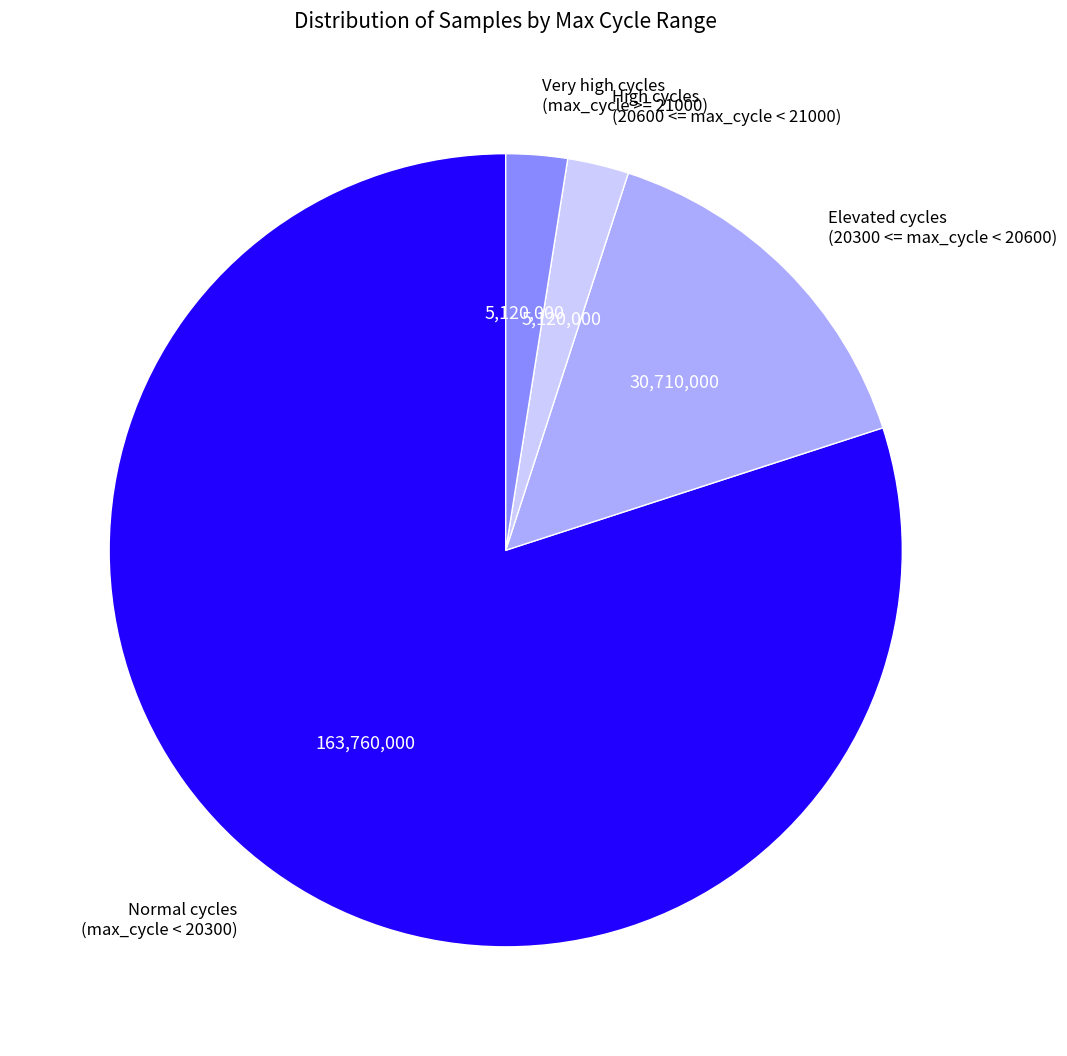

The Elevated cycles (20300 <= max_cycle < 20600) slice represents 24% of the pie. True or false?

False